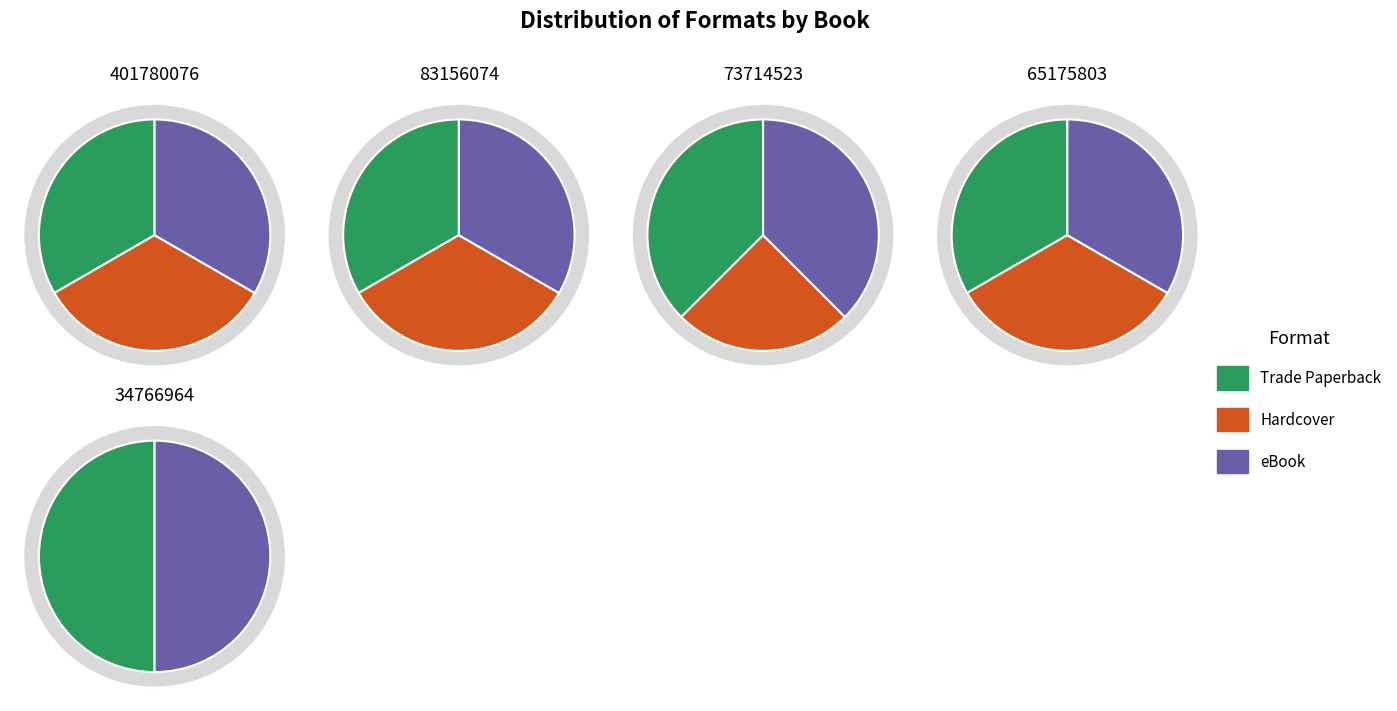

Which series has the widest spread of values?

Hardcover